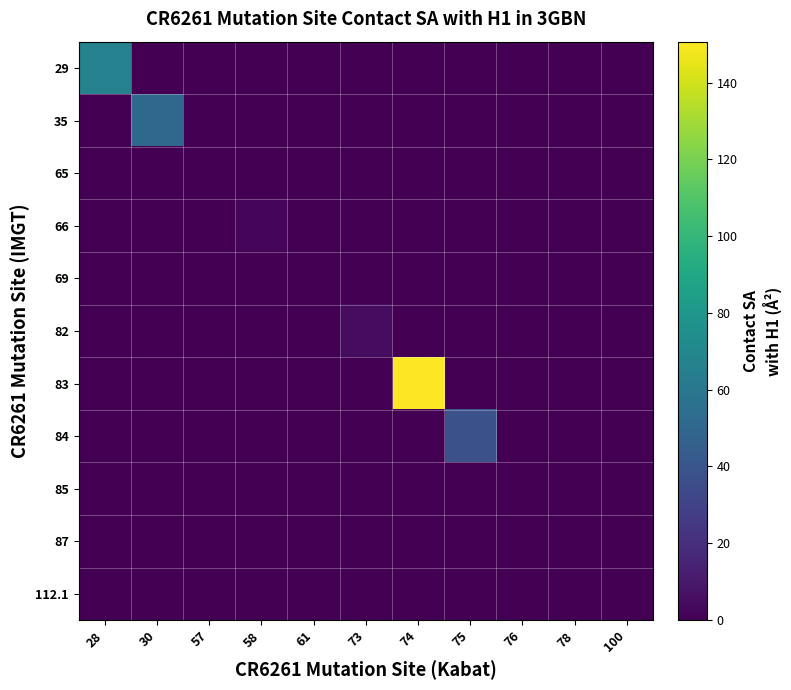

At which category is the sum across all series the highest?

74